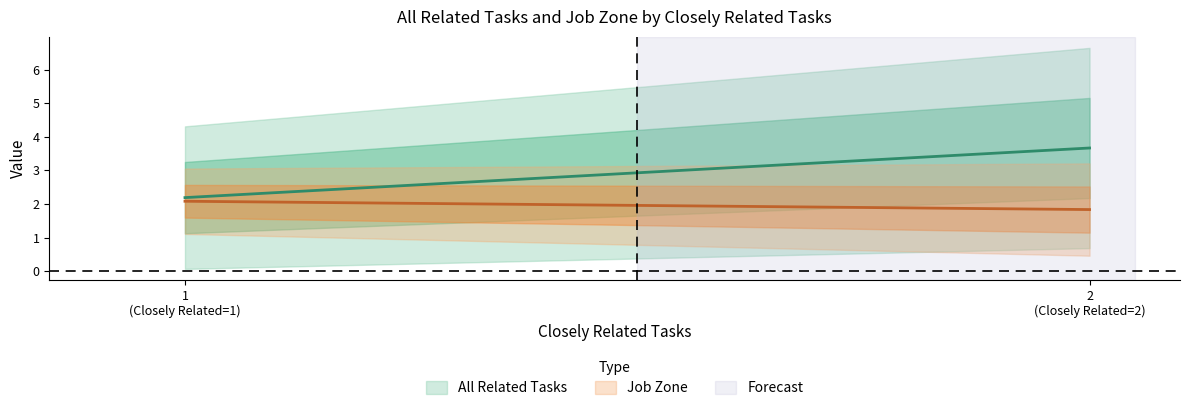

What is the value of the Job Zone - mid point at the 2nd from the left?

2.0